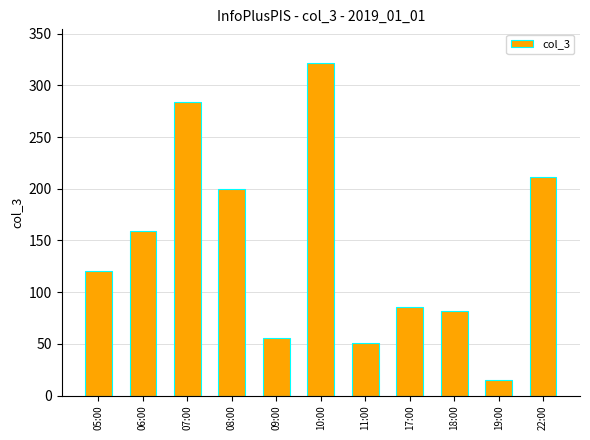

How many values are below 120?

5